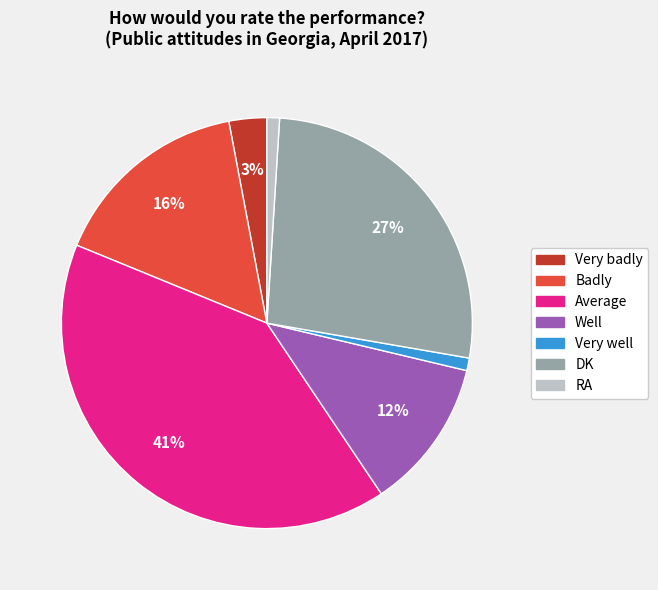

How many slices are in this pie chart?

7